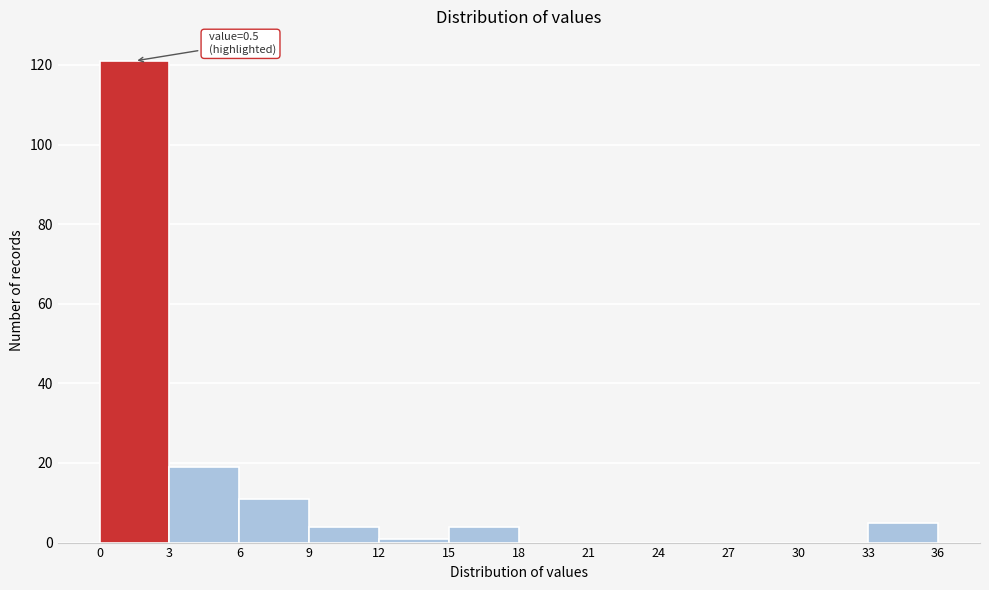

Which range on the x-axis has the tallest bar?

0 to 3